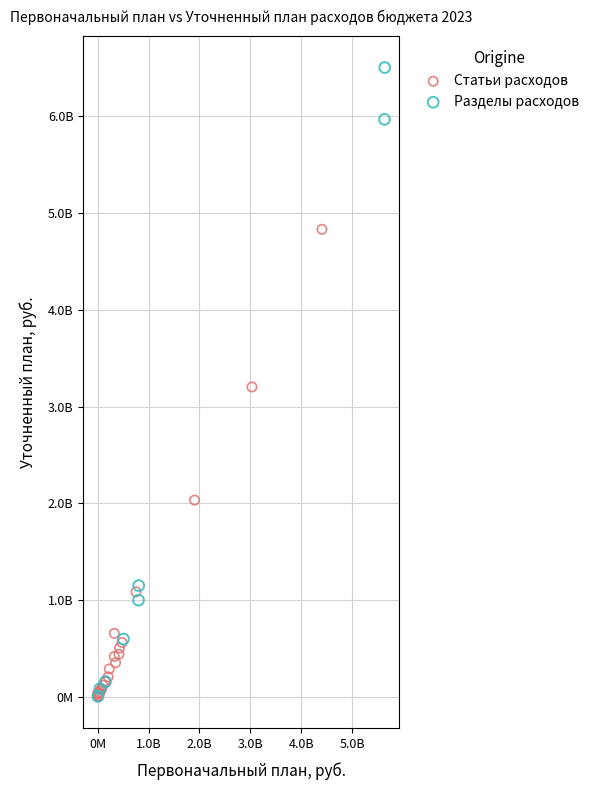

What are all the series names shown in the legend?

Статьи расходов, Разделы расходов